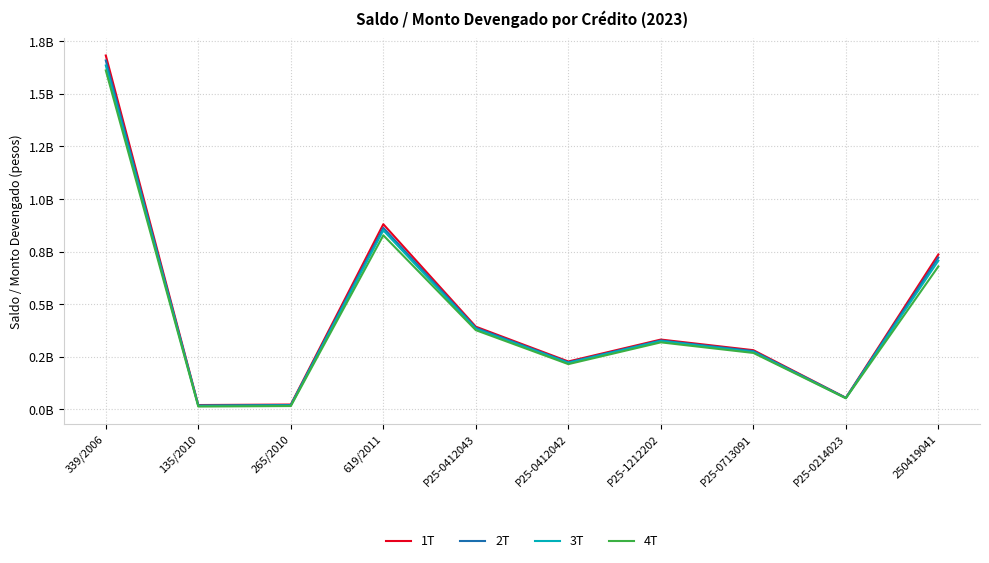

Does the chart have visible grid lines?

Yes